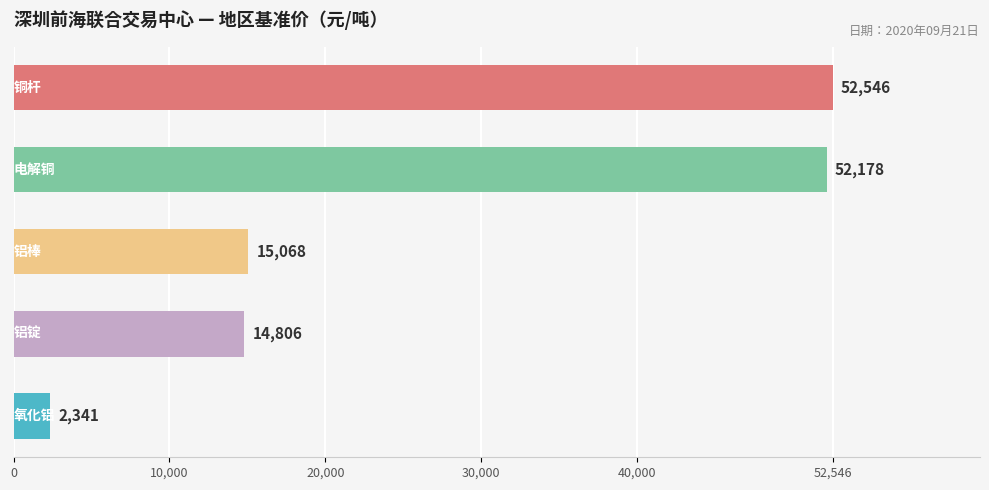

What is the average value?

27388